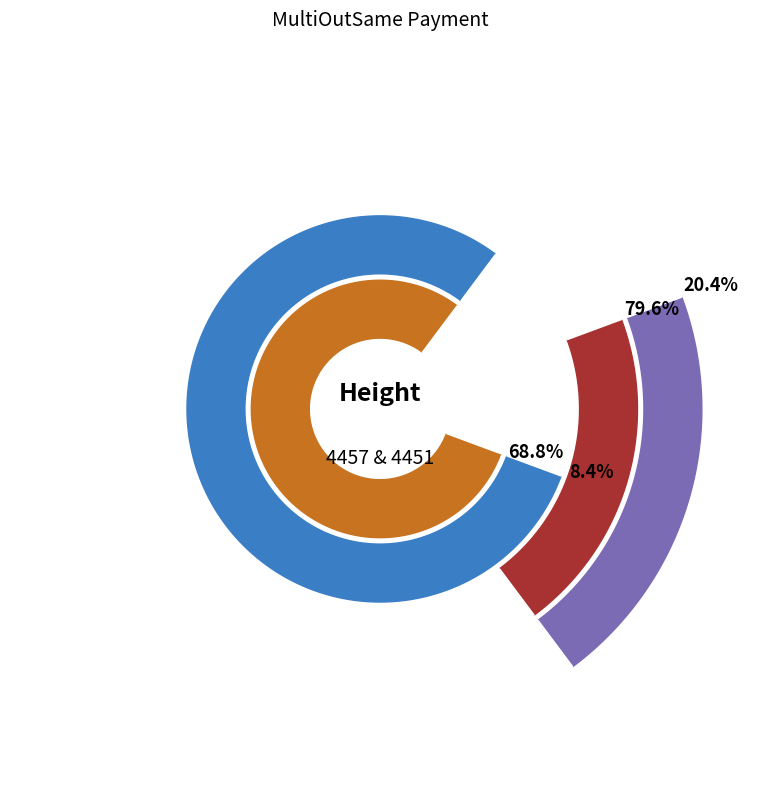

What percentage is the 4451 slice, to the nearest percent?

80%